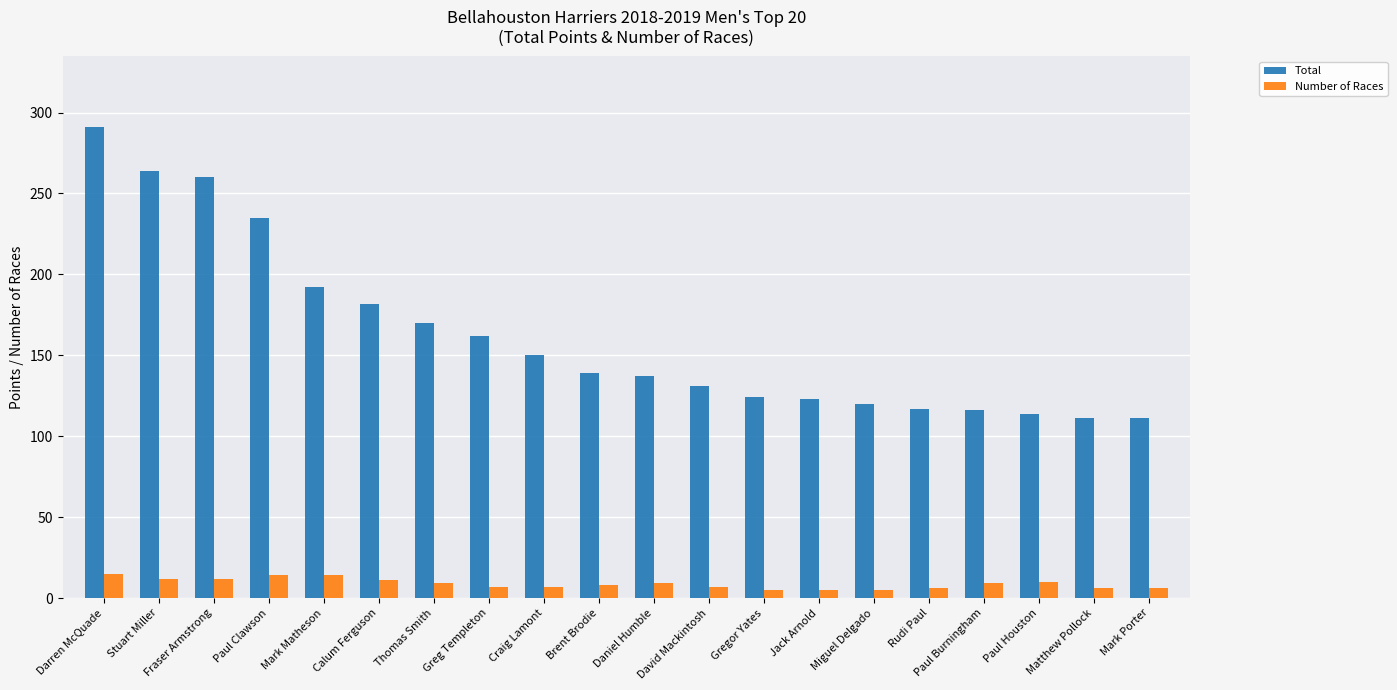

Rank the series at Fraser Armstrong from highest to lowest value.

Total, Number of Races